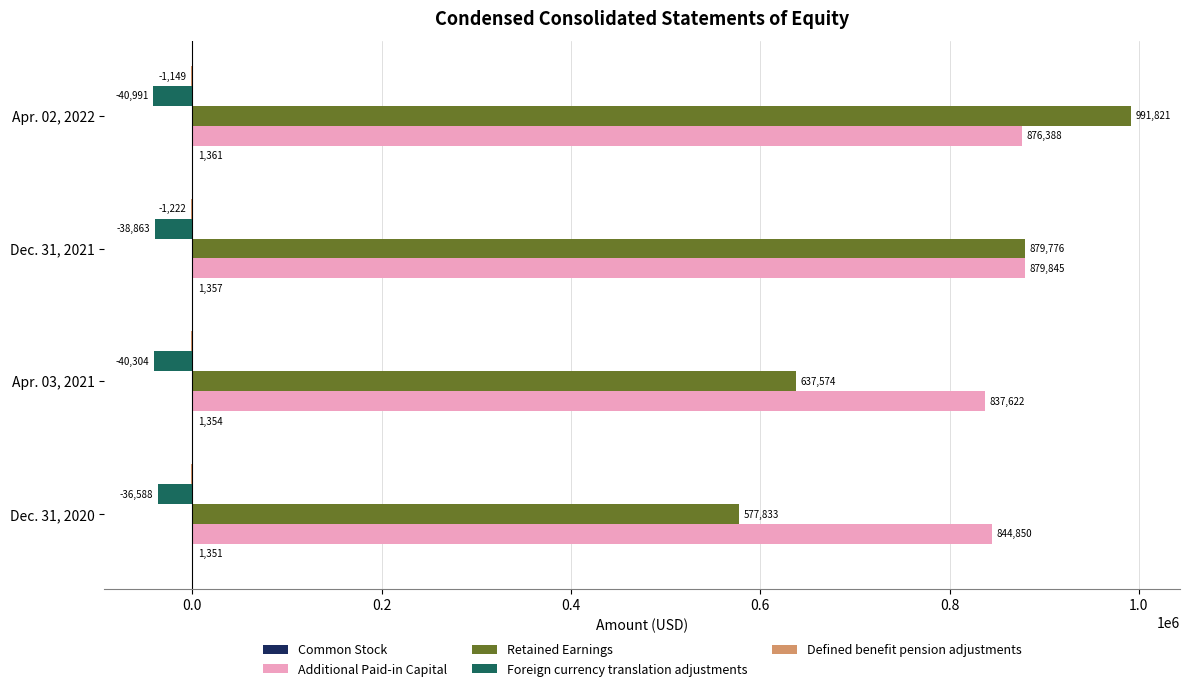

Where is Retained Earnings nearest to the value 784827?

Dec. 31, 2021